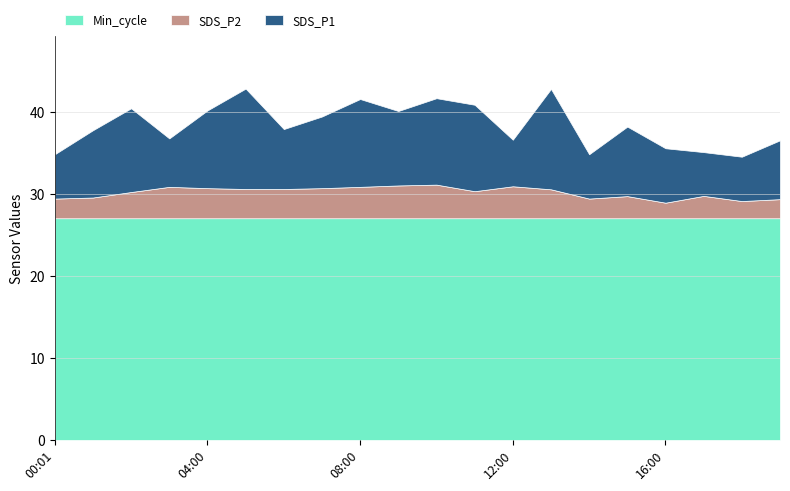

What is the greatest value displayed?

27.0